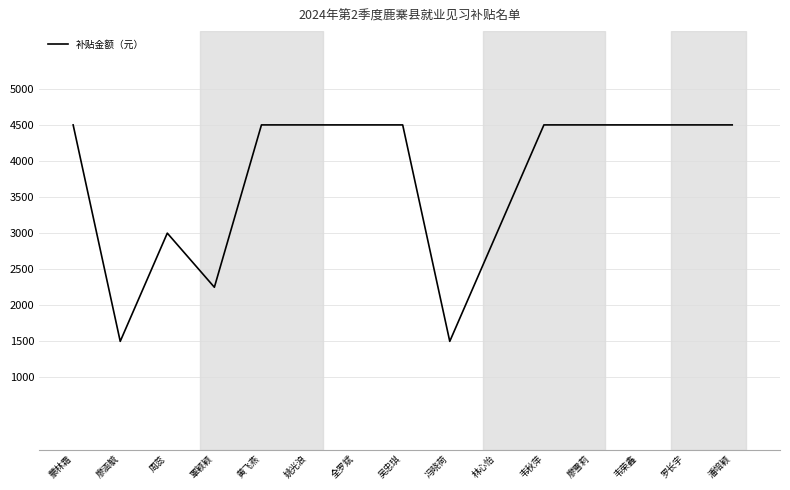

What is the sum of all values?

56250